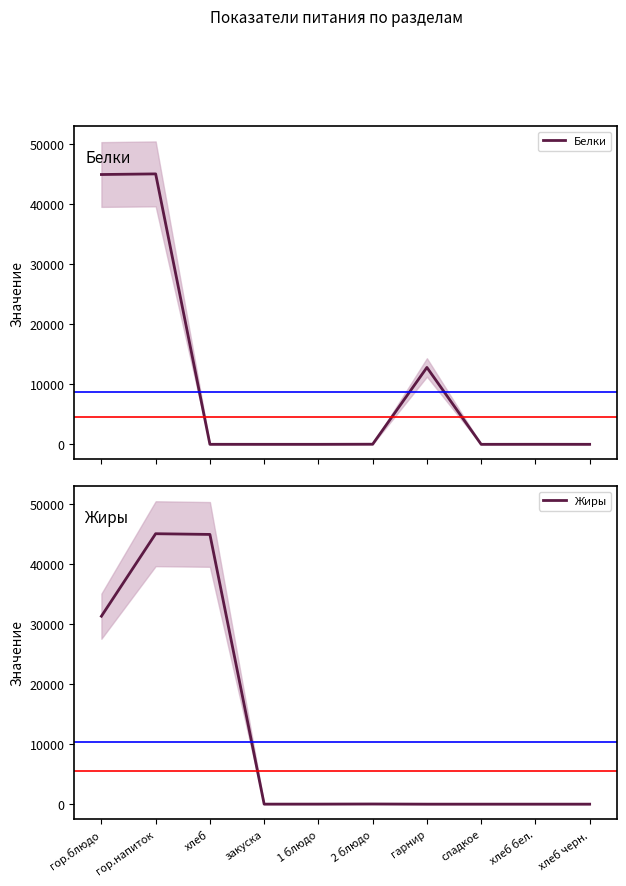

The value of Жиры at сладкое is 0.0. True or false?

False